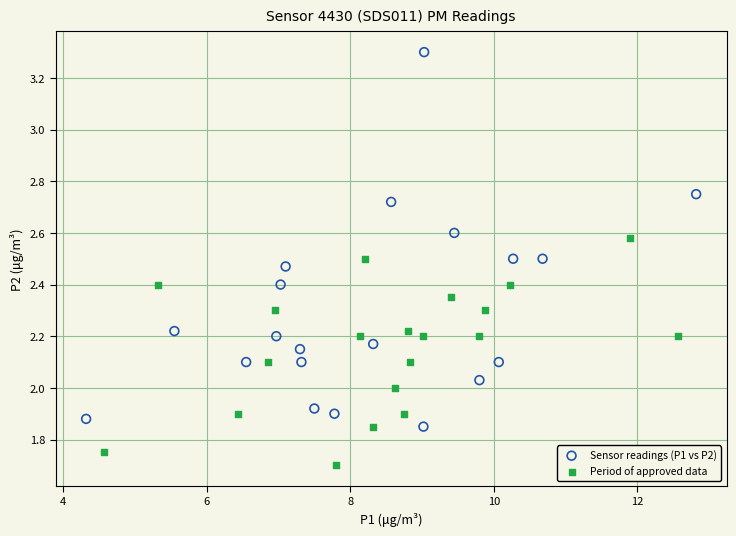

Which series contains the highest Y value?

Sensor readings (P1 vs P2)